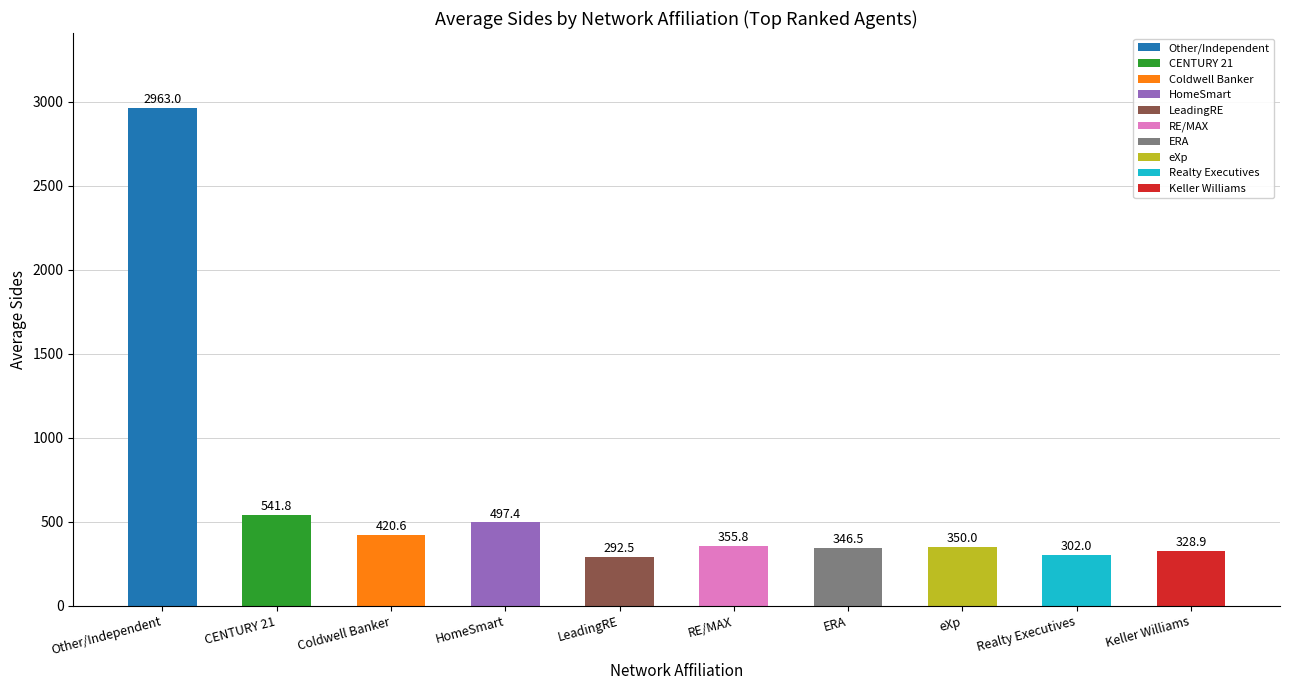

Which label corresponds to the largest value in the chart?

Other/Independent